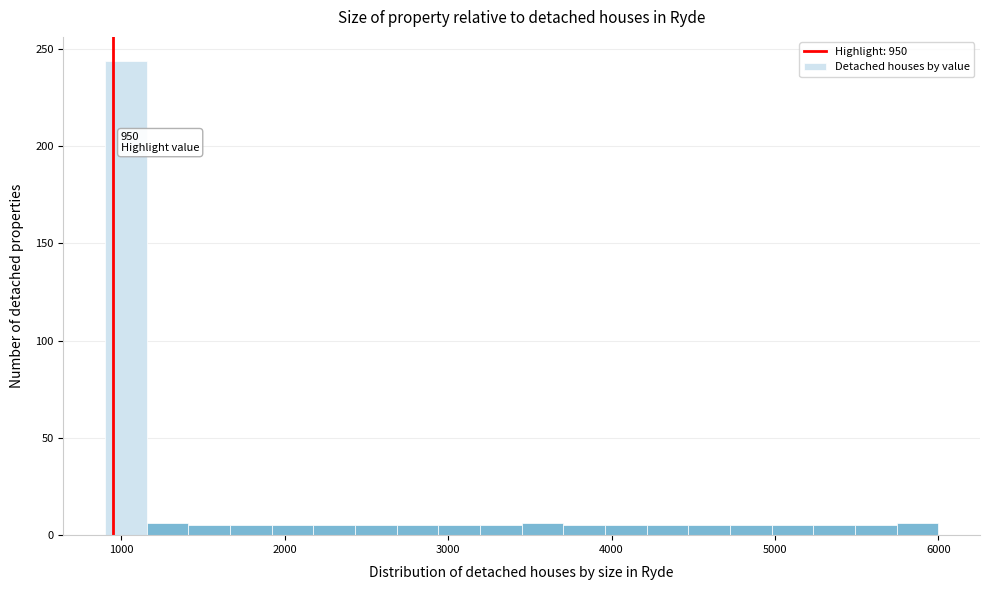

Around what value on the x-axis is the tallest bar? Give the approximate position of its centre, as read against the axis.

1000